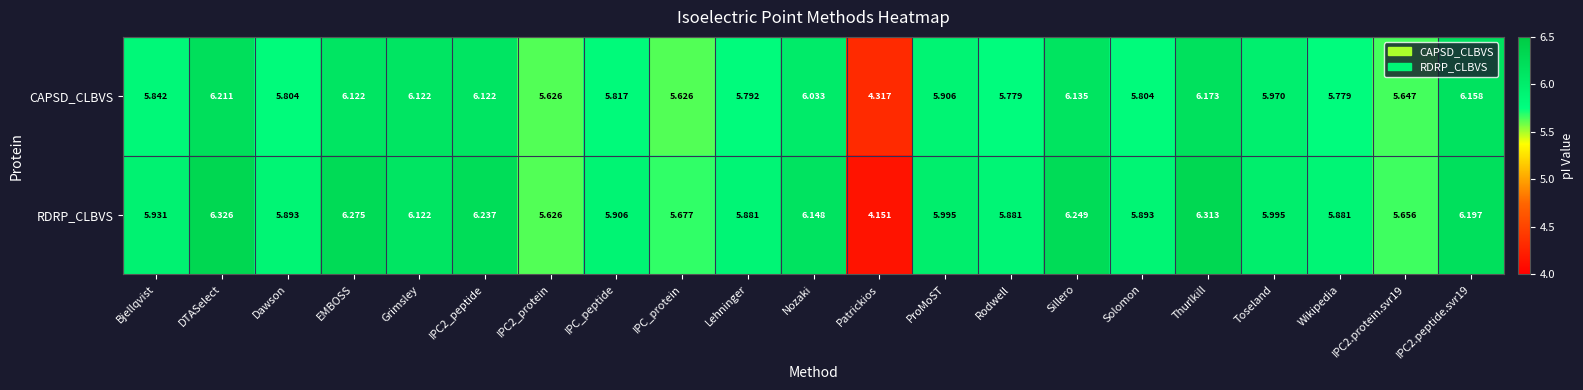

At Nozaki, list the series in order from largest to smallest.

RDRP_CLBVS, CAPSD_CLBVS